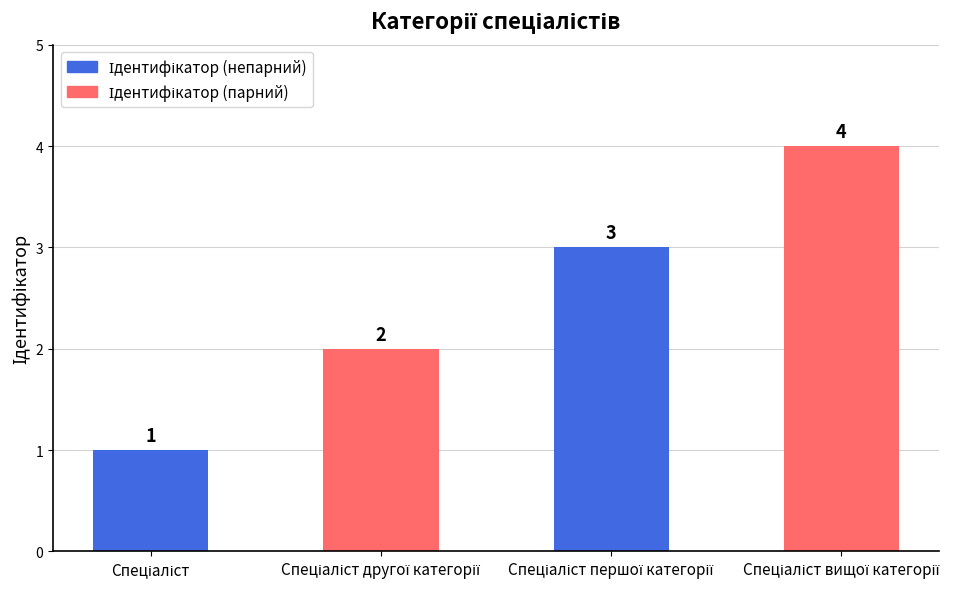

Are the bars horizontal?

No